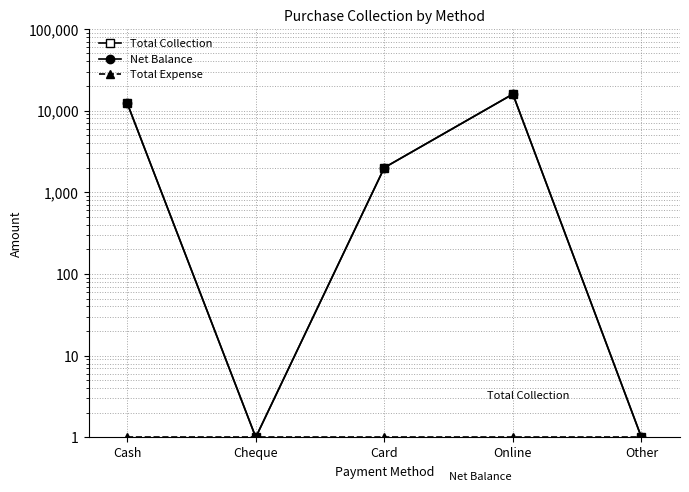

What is the total value across all series at Card?

4001